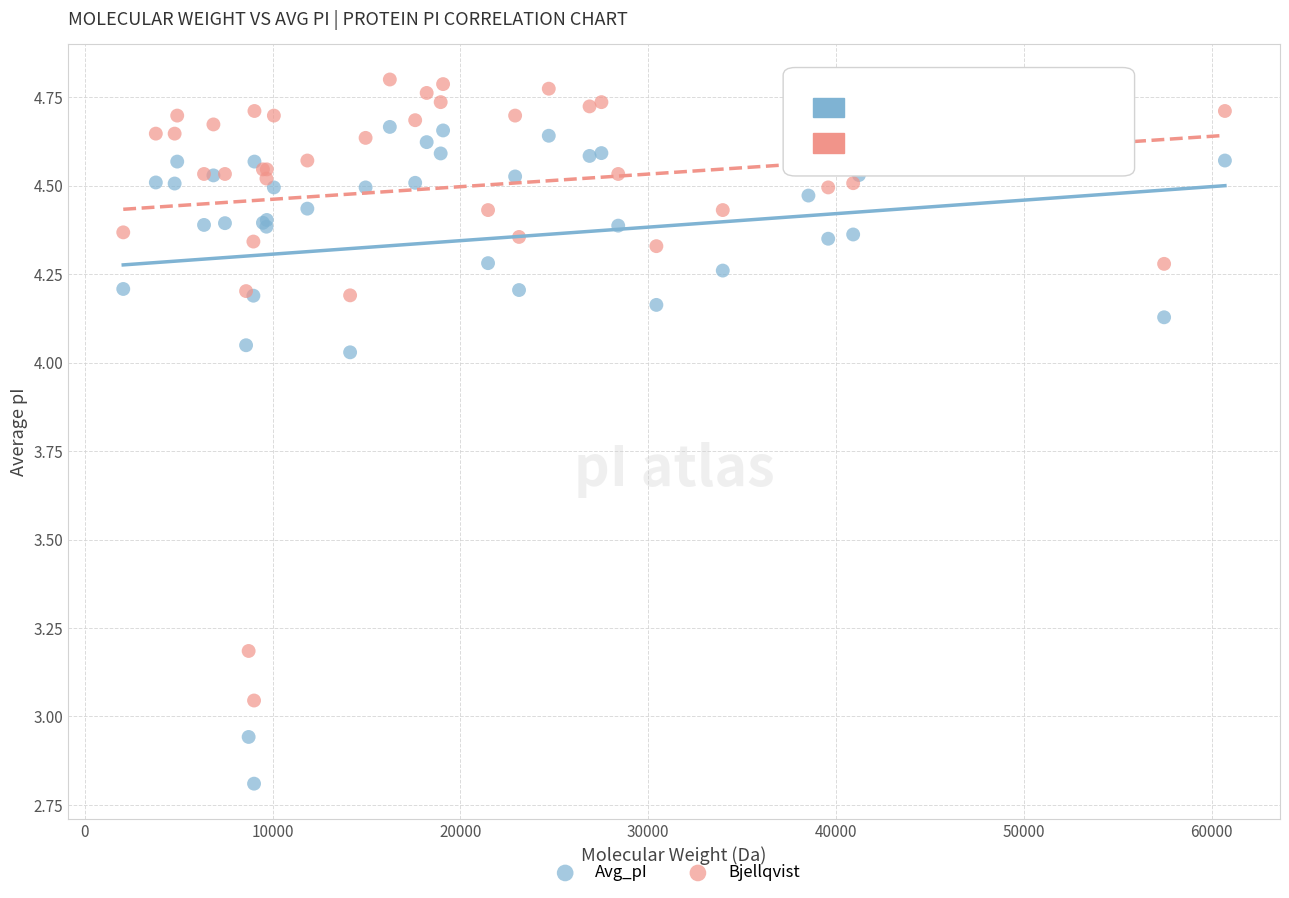

Which series contains the highest Y value?

Bjellqvist